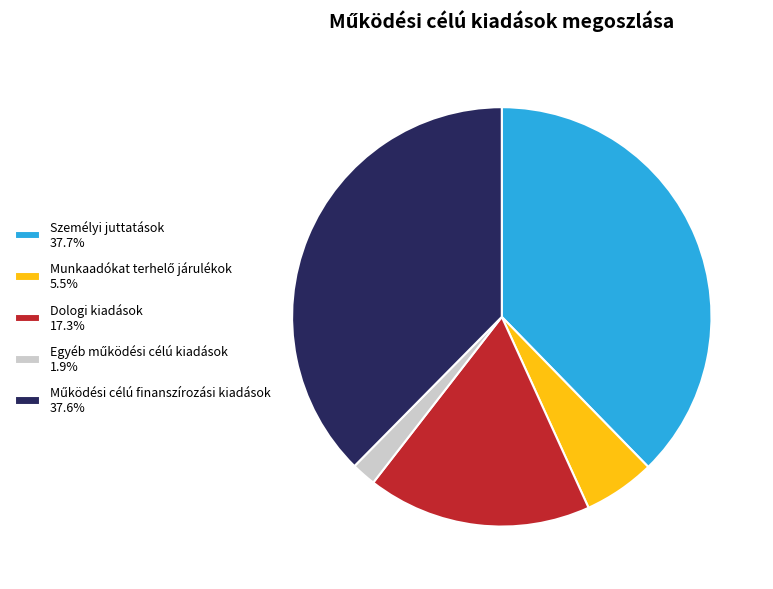

Is there a majority slice in this chart?

No